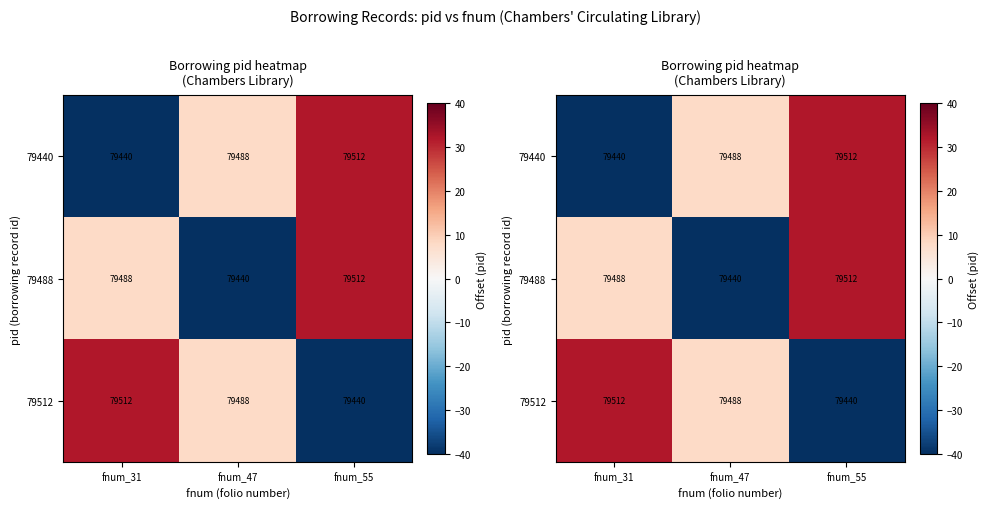

What is the difference between the 79512 values at fnum_31 and fnum_55?

72